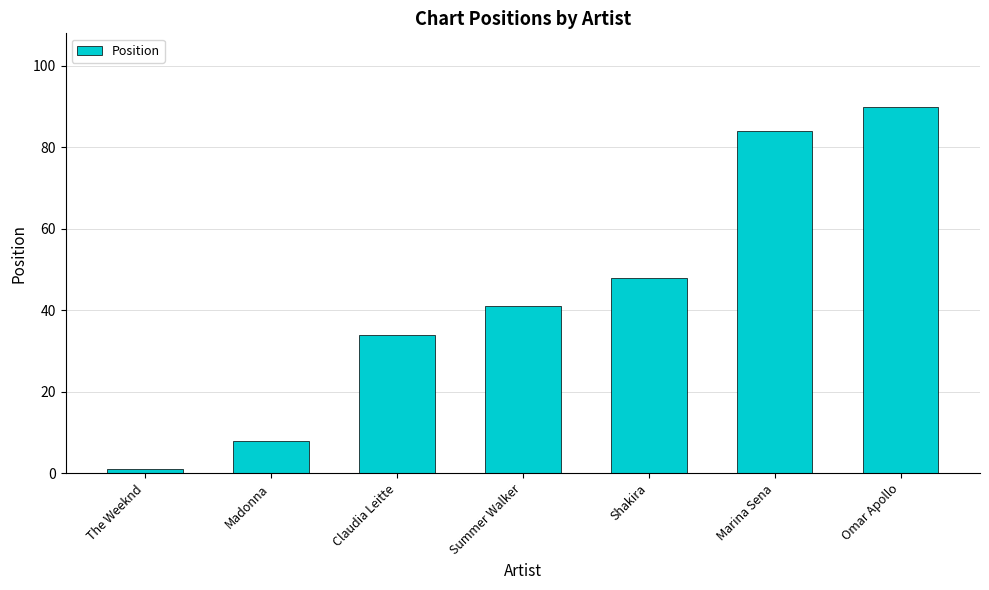

How many bars are there in total?

7